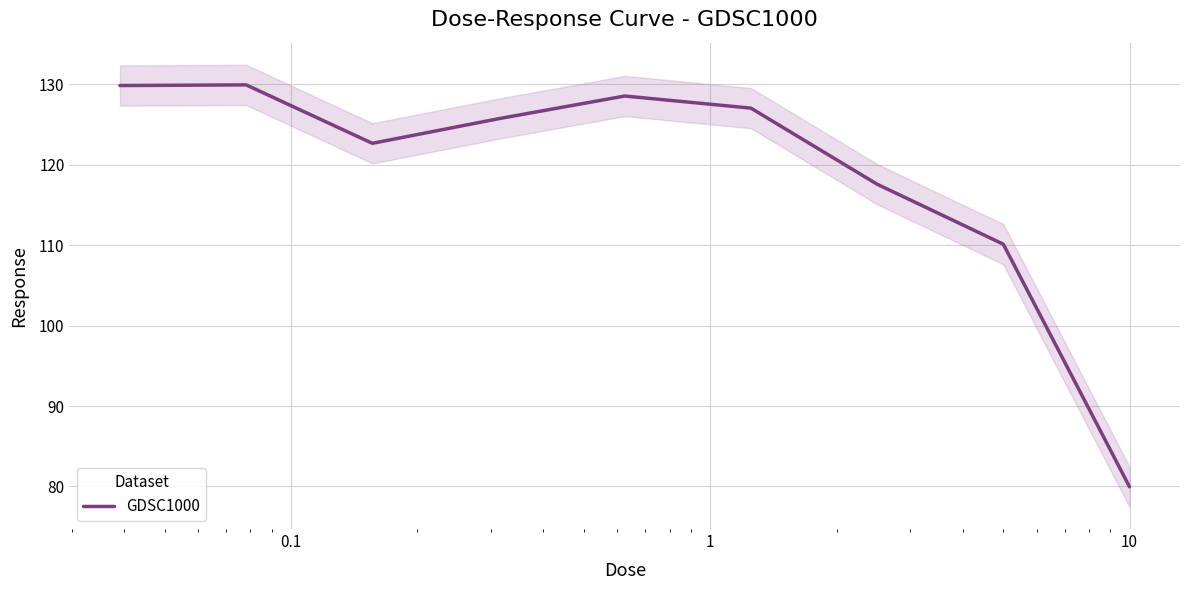

What is the lowest value of the GDSC1000 series?

80.0